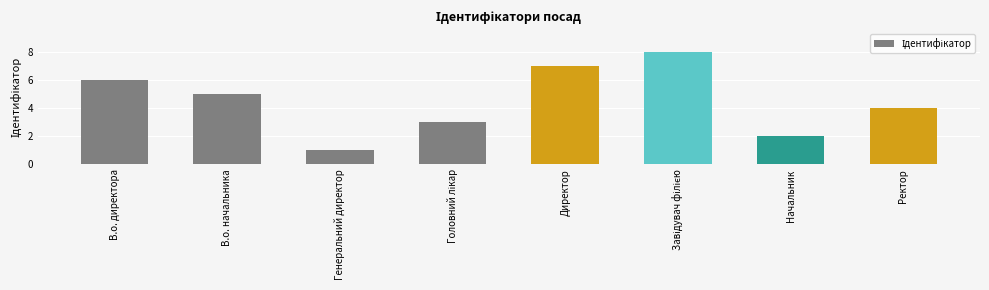

The value at Директор is 7. True or false?

True